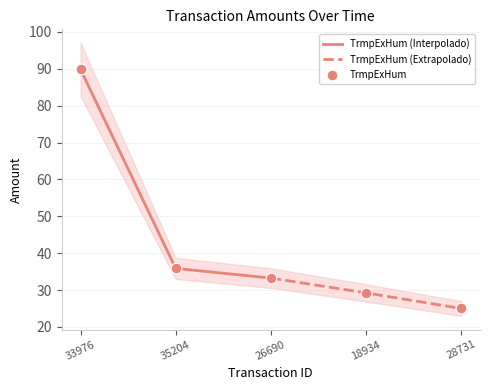

What is the change in value from 26690 to 28731?

-8.2